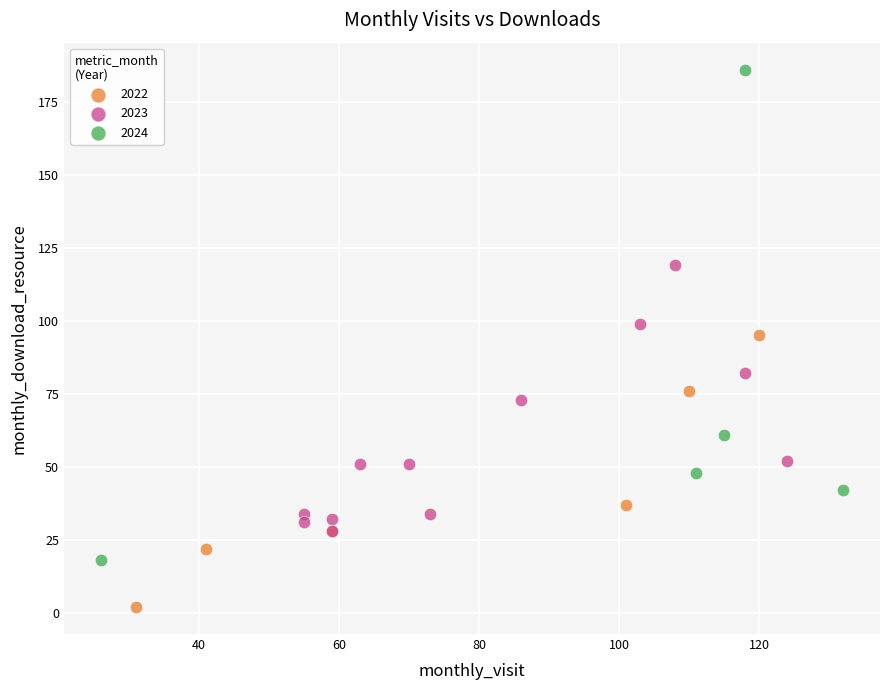

Which series contains the highest Y value?

2024